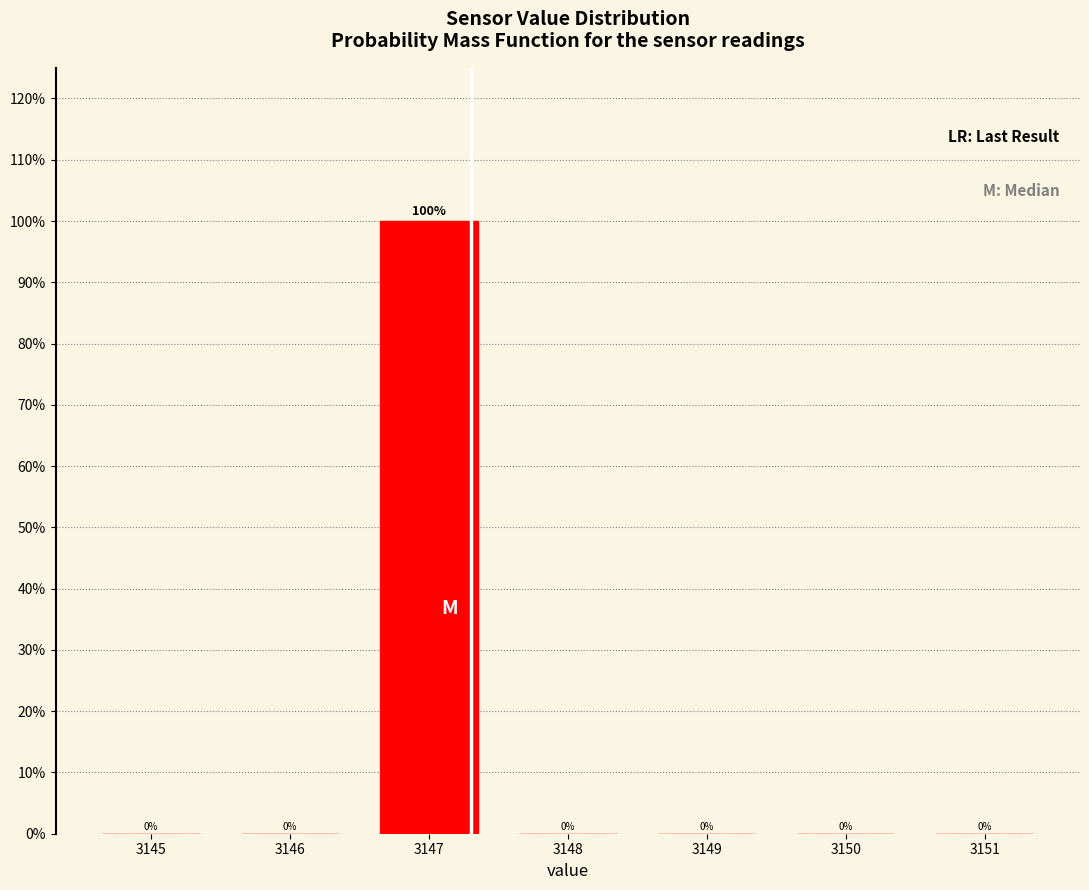

Reading left to right, transcribe this chart: for each bar, give the range it covers on the x-axis and its height.

3144.5 to 3145.5: 0
3145.5 to 3146.5: 0
3146.5 to 3147.5: 100
3147.5 to 3148.5: 0
3148.5 to 3149.5: 0
3149.5 to 3150.5: 0
3150.5 to 3151.5: 0